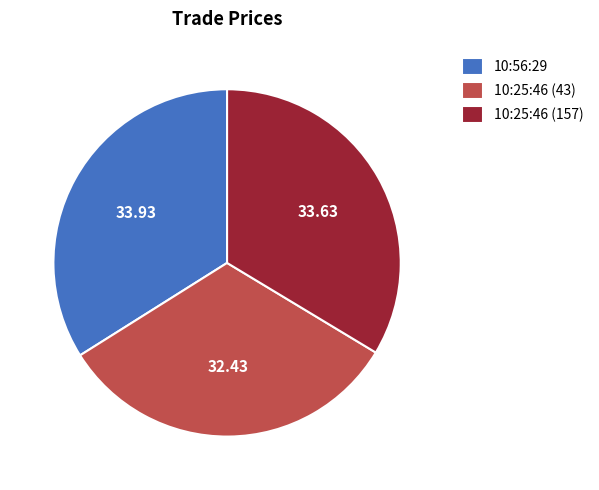

Which has a higher value, 10:25:46 (157) or 10:25:46 (43)?

10:25:46 (157)